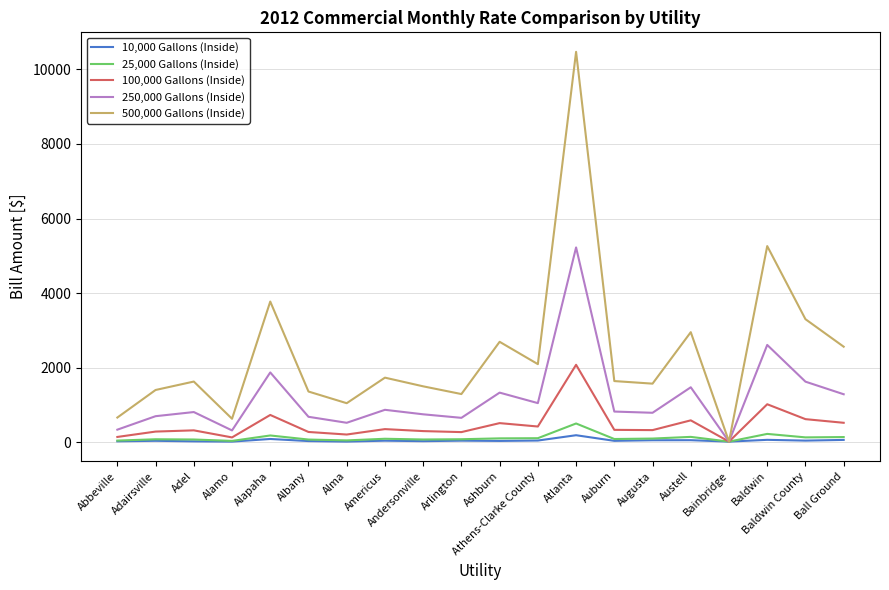

Which label corresponds to the largest value in the chart?

Atlanta